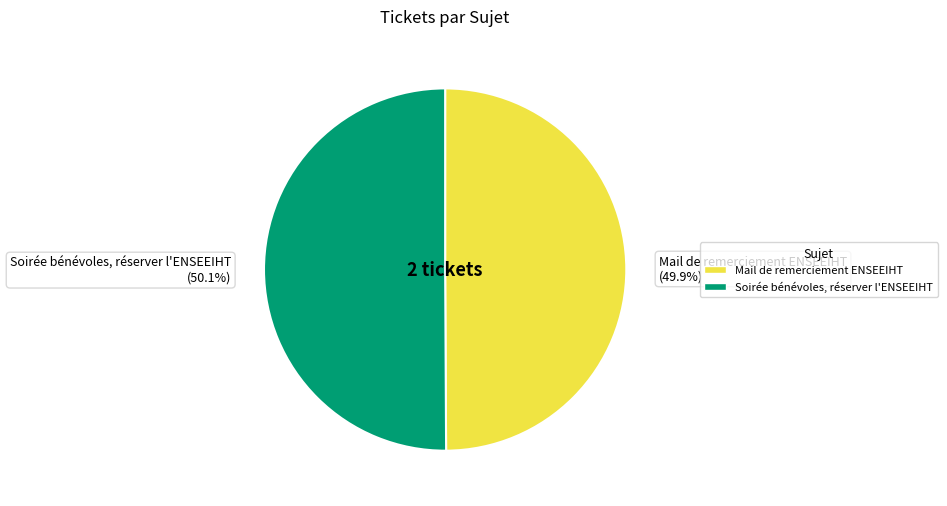

Rank the categories by value from lowest to highest.

Mail de remerciement ENSEEIHT, Soirée bénévoles, réserver l'ENSEEIHT